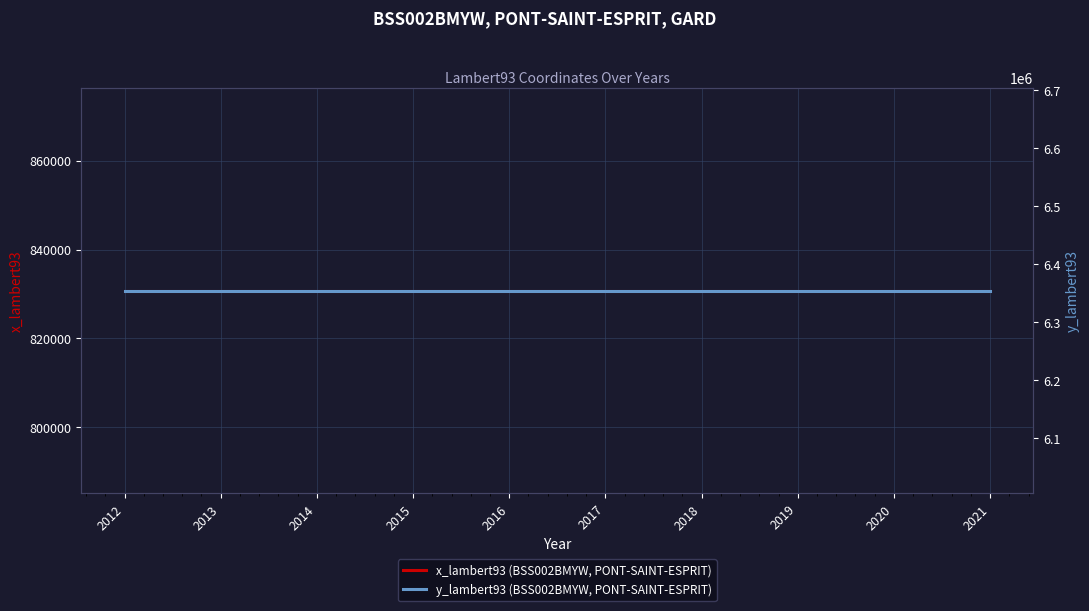

What value does the x_lambert93 (BSS002BMYW, PONT-SAINT-ESPRIT) series have at 2016?

830738